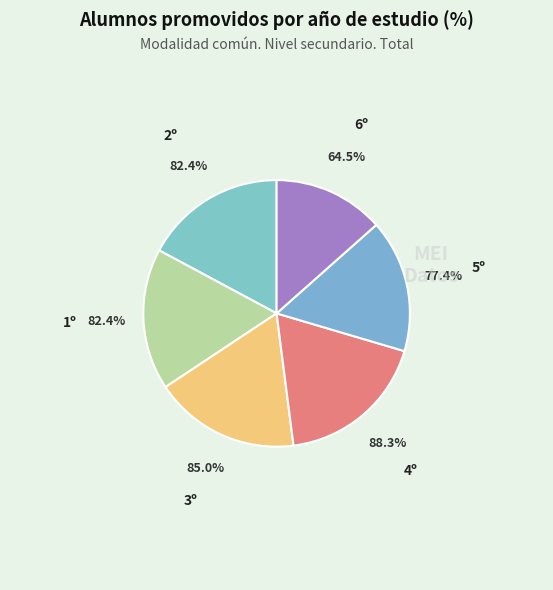

Count the number of slices in the pie.

6